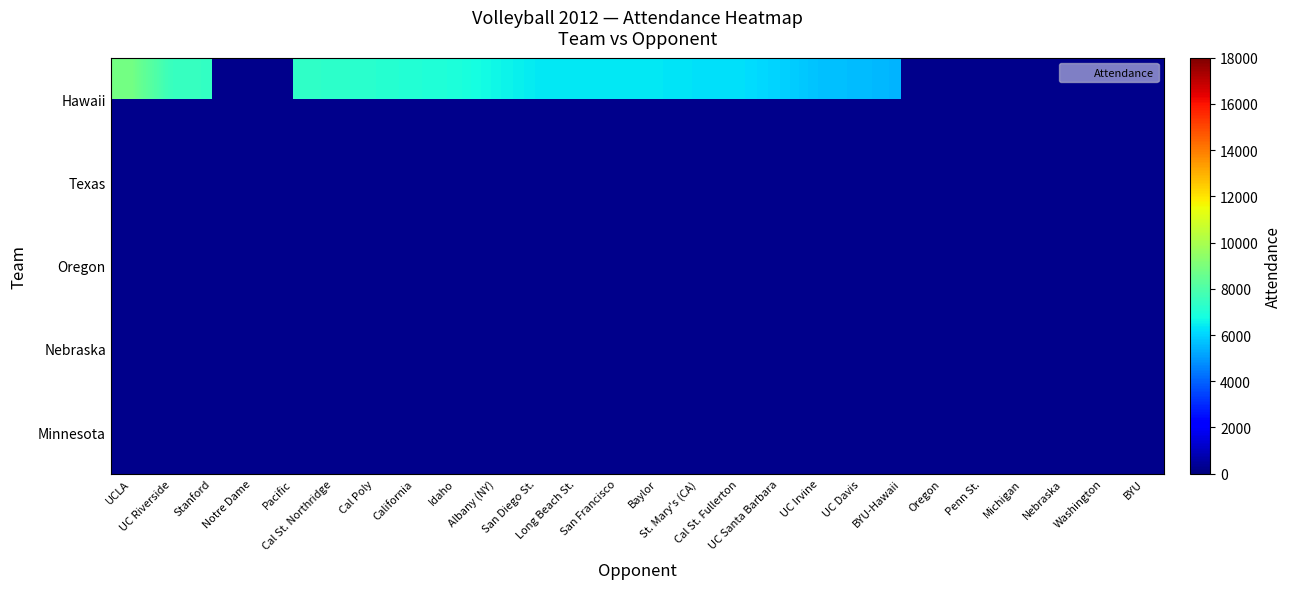

What is the total value across all series at Penn St.?

18532